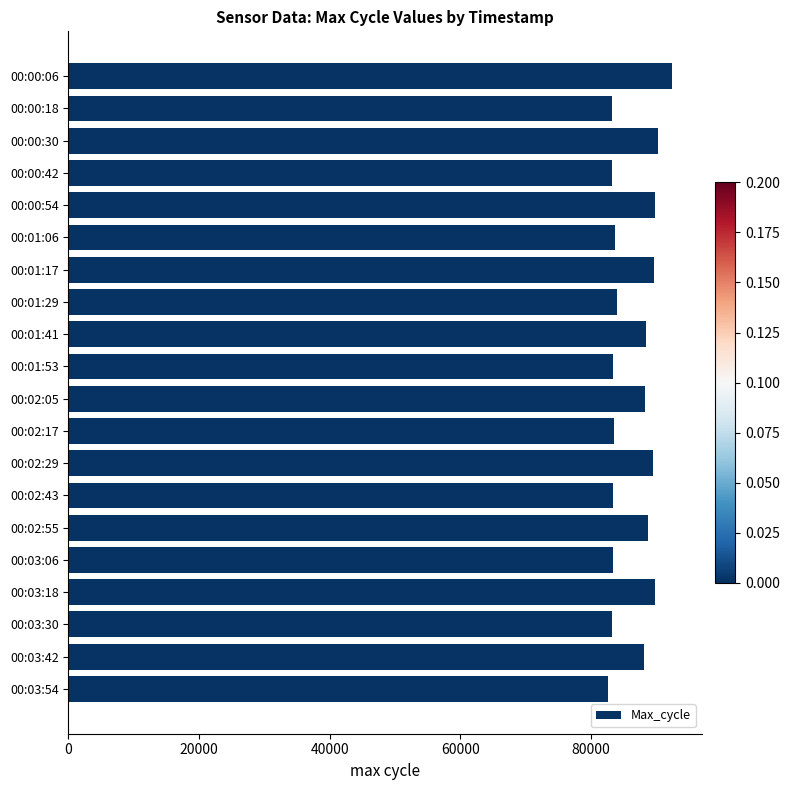

What is the maximum value shown in the chart?

92406